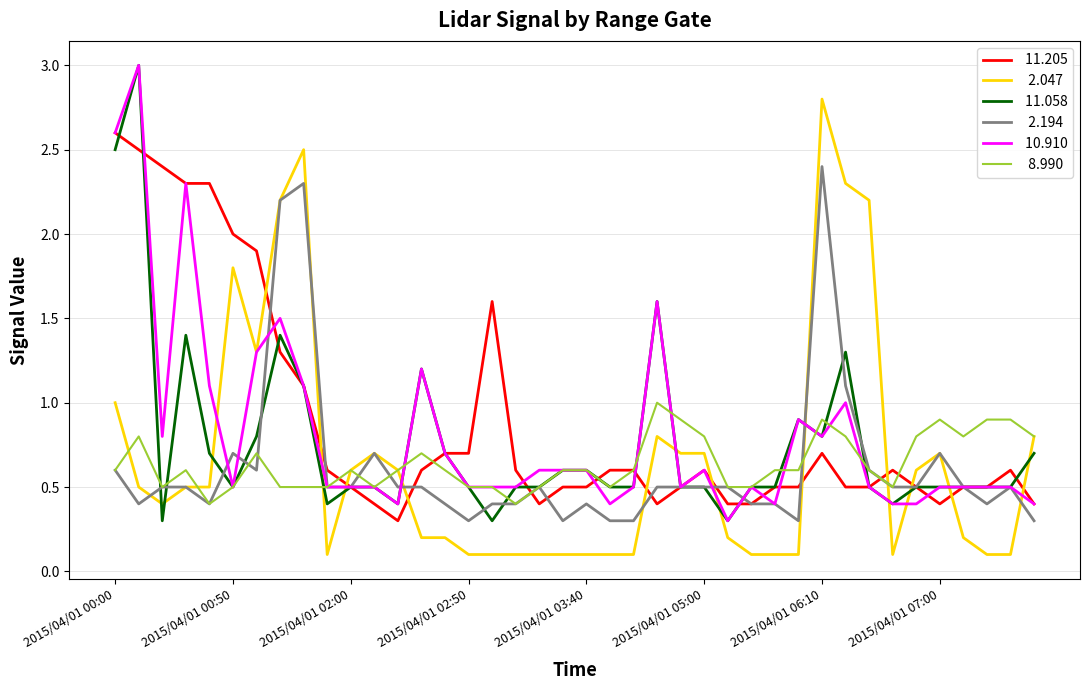

What is the maximum value shown in the chart?

3.0